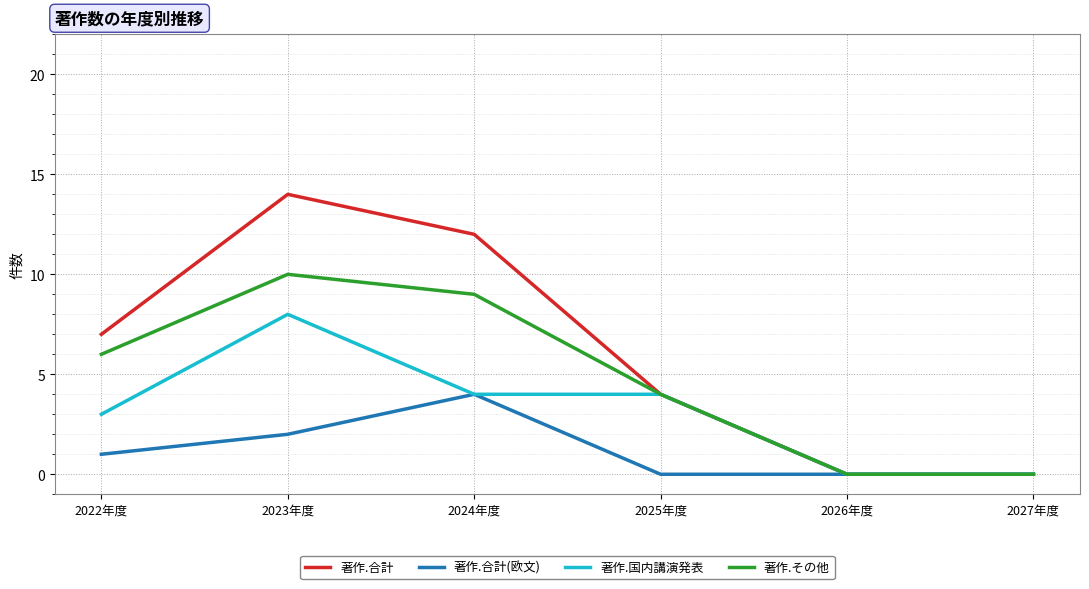

Rank the series by their maximum value, from highest to lowest.

著作.合計, 著作.その他, 著作.国内講演発表, 著作.合計(欧文)